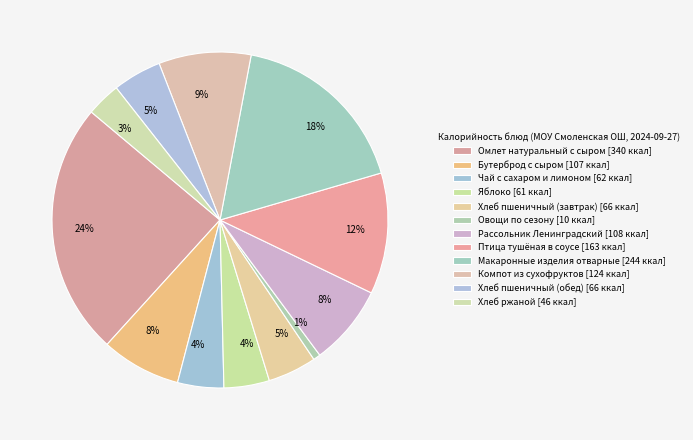

What is the smallest slice in the pie chart?

Овощи по сезону